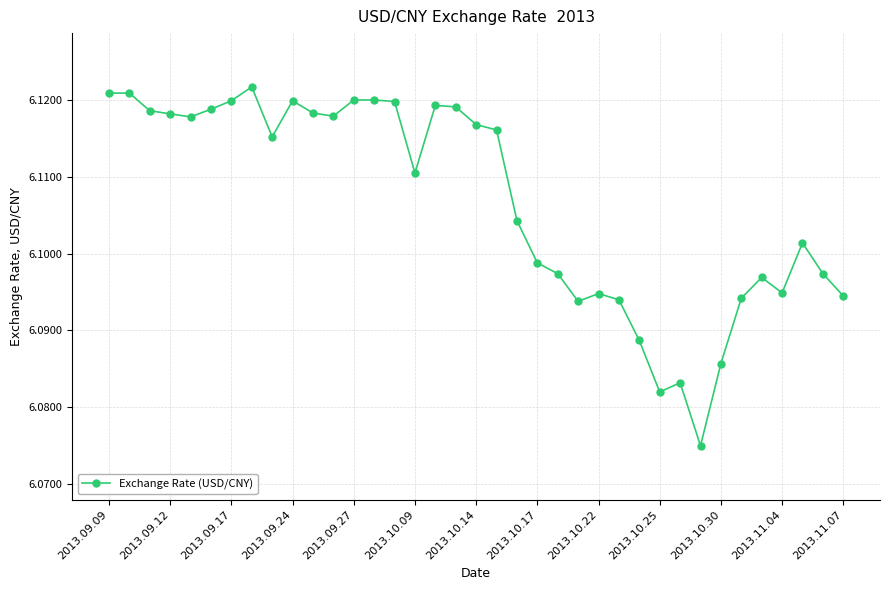

What is the sum of all values?

225.9